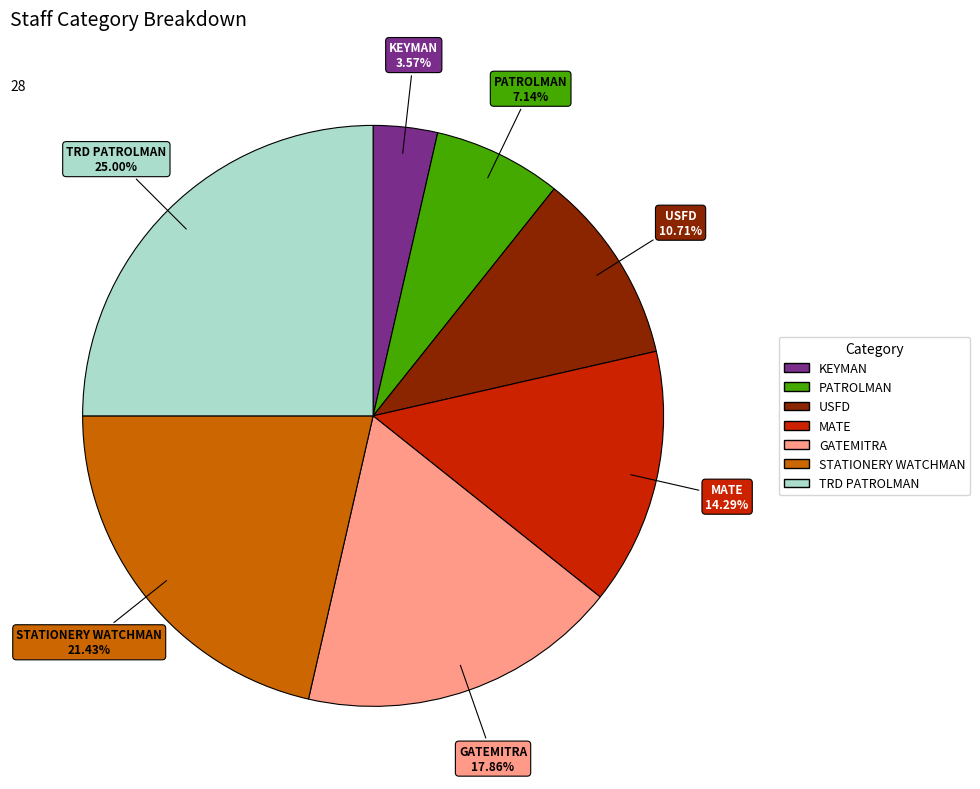

What is the ratio of the value at GATEMITRA to the value at TRD PATROLMAN?

0.7